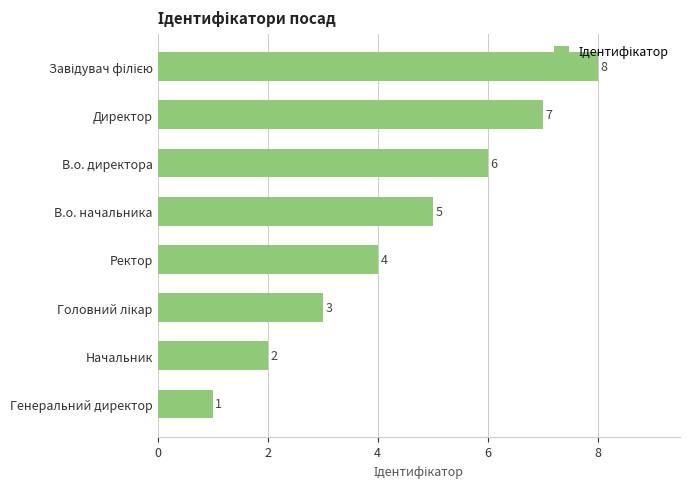

What is the sum of all values?

36